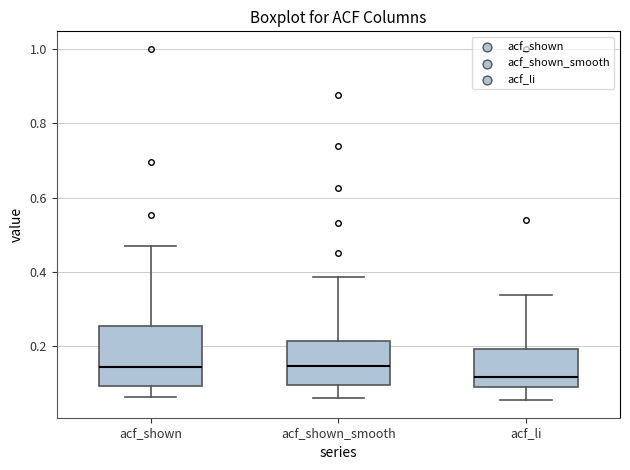

Reading left to right, read every box against the y-axis: the position of its median line, the range the box covers, and the ends of its whiskers. The values are not printed on the chart, so give them approximately, as read against the axis.

acf_shown: median 0.14, box 0.10 to 0.26, whiskers 0.06 to 0.48
acf_shown_smooth: median 0.14, box 0.10 to 0.22, whiskers 0.06 to 0.38
acf_li: median 0.12, box 0.08 to 0.20, whiskers 0.06 to 0.34